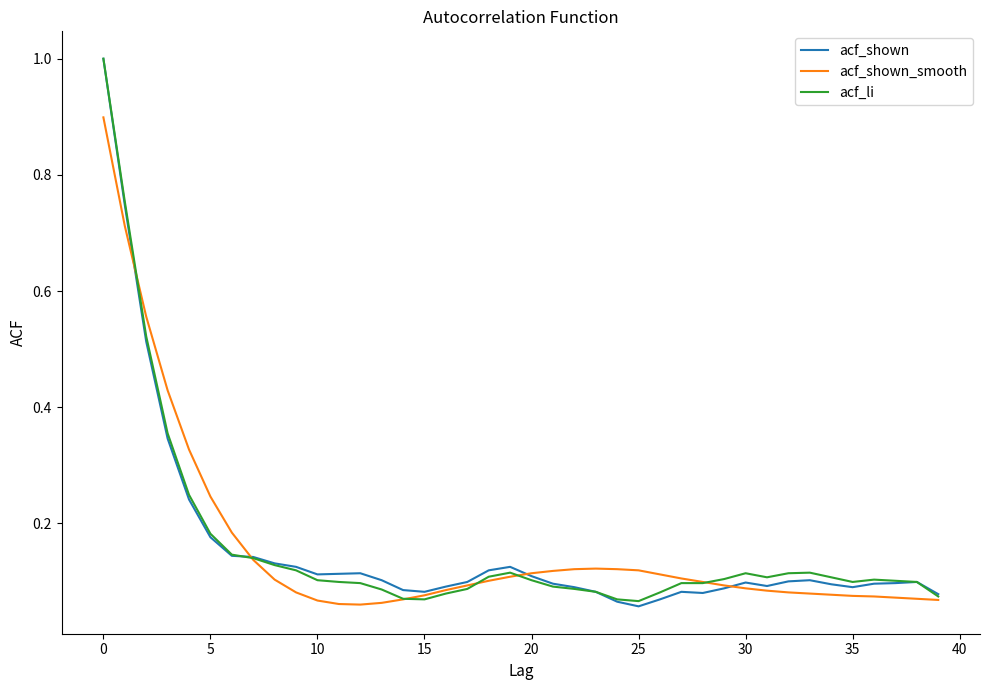

What is the maximum value shown in the chart?

1.0